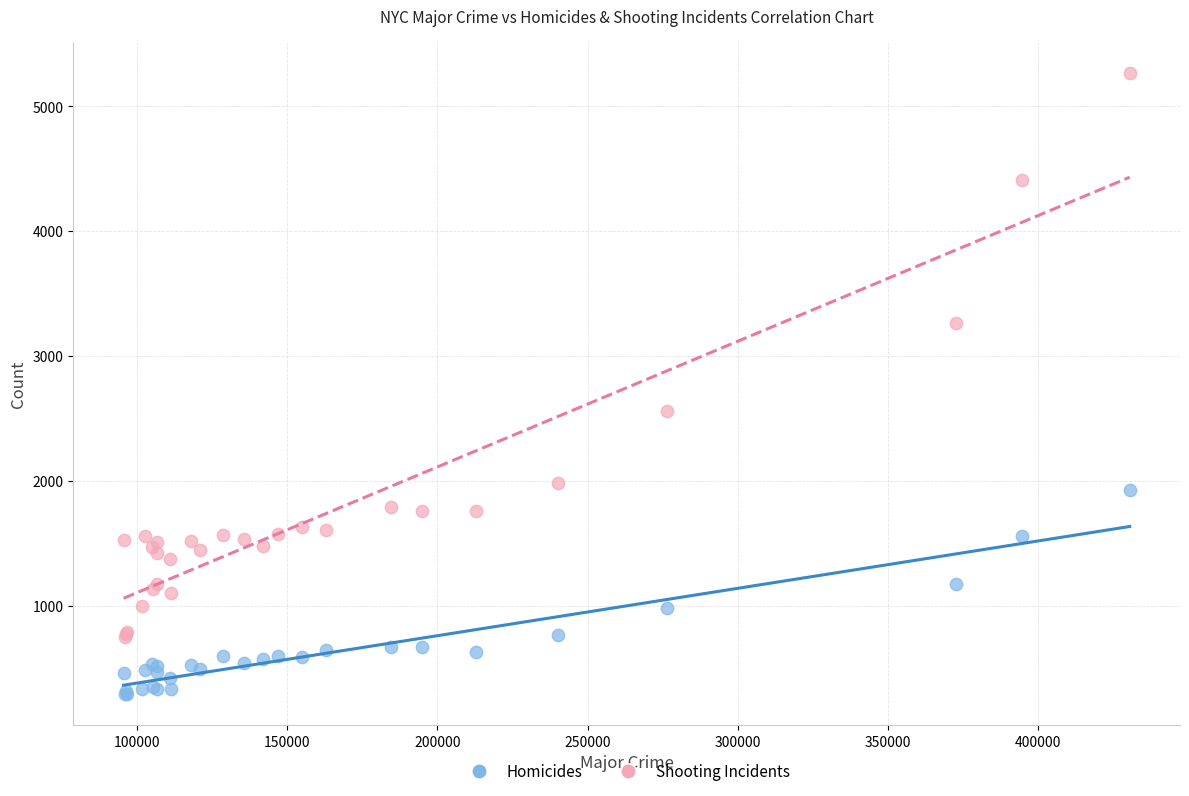

What are all the series names shown in the legend?

Homicides, Shooting Incidents